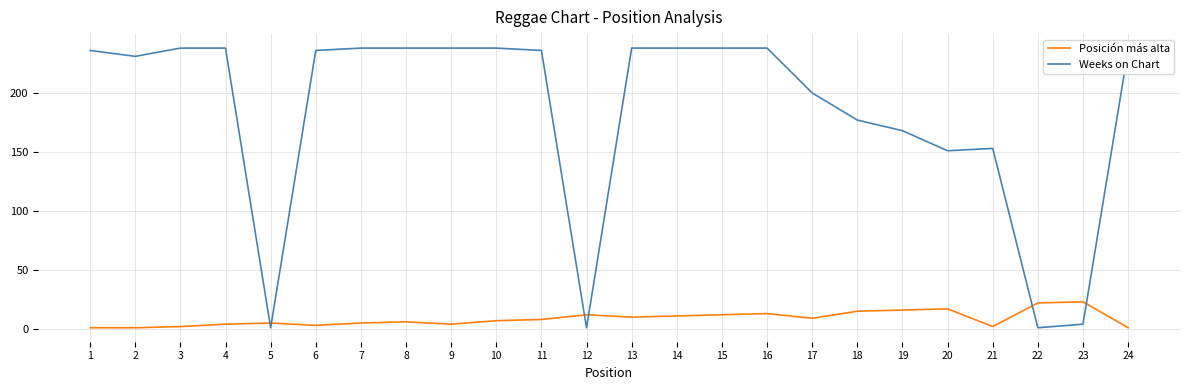

Is it true that Posición más alta equals 7 at 22?

False